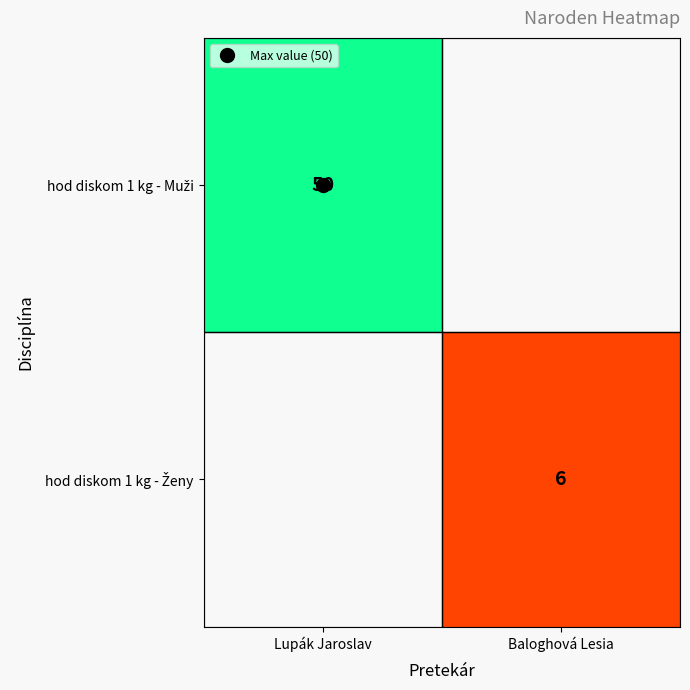

Which series has the largest range (max minus min)?

hod diskom 1 kg - Muži